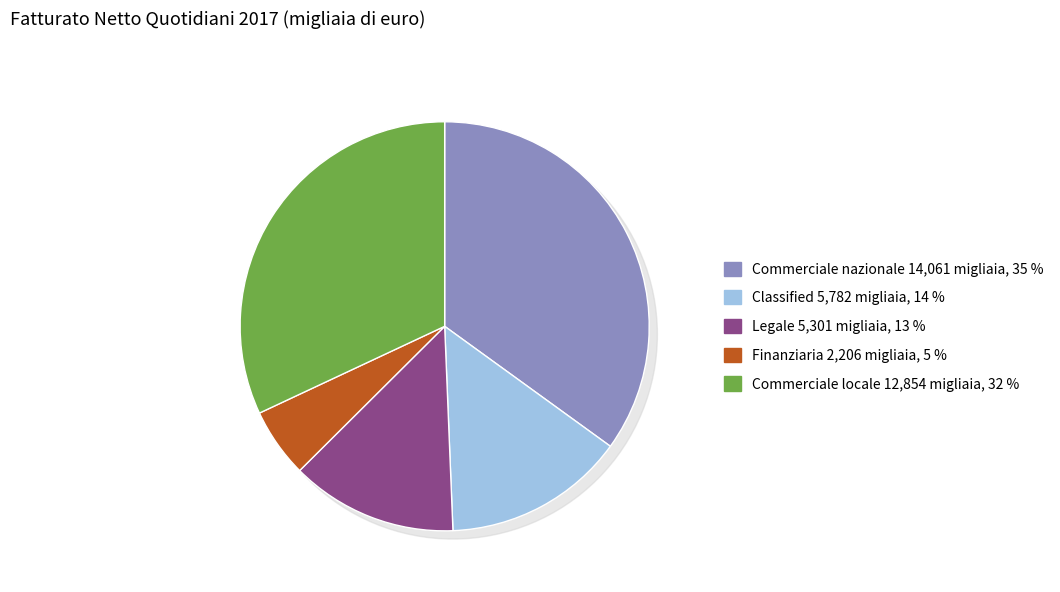

What is the change in value from Classified to Commerciale locale?

+7072